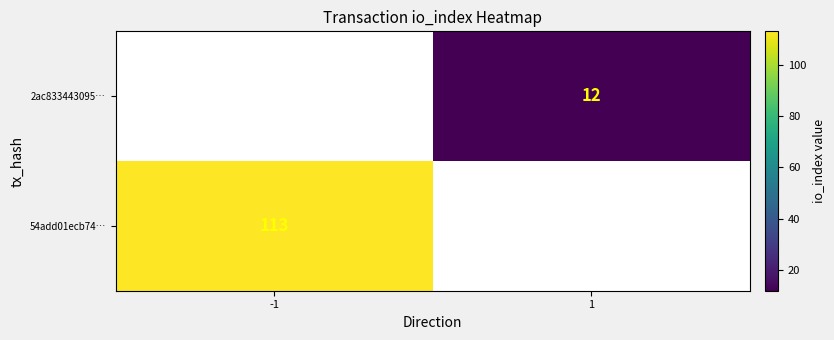

True or false: 2ac833443095… has a value of 7 at 1.

False